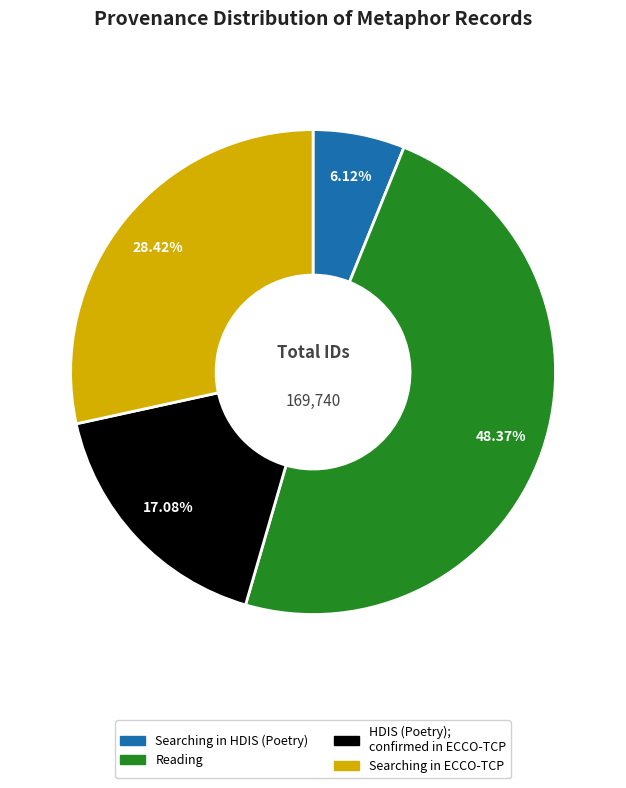

Rank the categories by value from lowest to highest.

Searching in HDIS (Poetry), HDIS (Poetry); confirmed in ECCO-TCP, Searching in ECCO-TCP, Reading